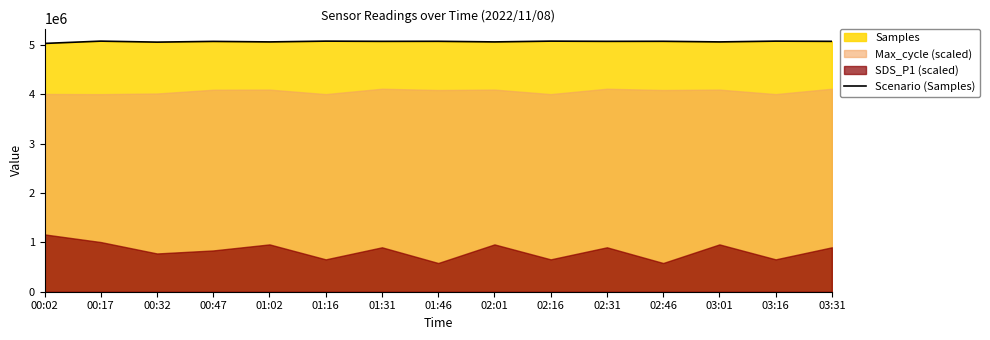

How many interior local valleys (lower than both neighbors) does the data have?

6